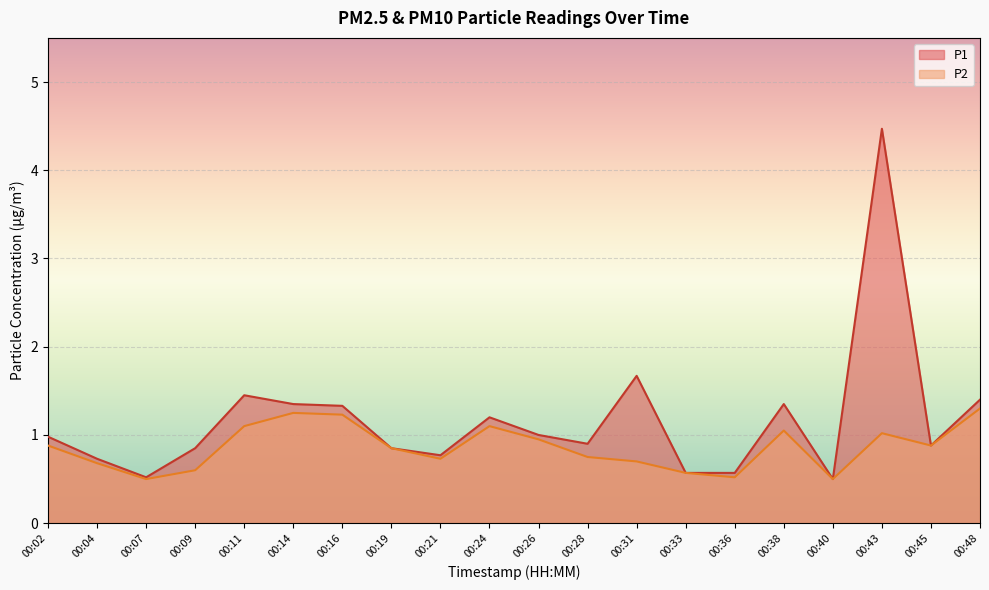

Between 00:14 and 00:31, which is larger?

00:31